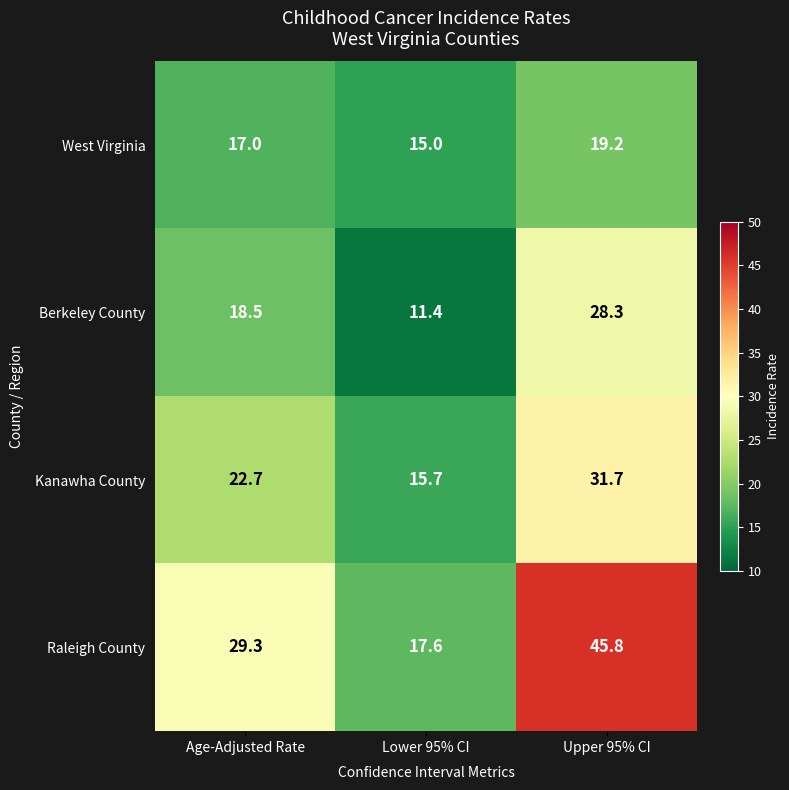

Is it true that Kanawha County equals 4.9 at Lower 95% CI?

False